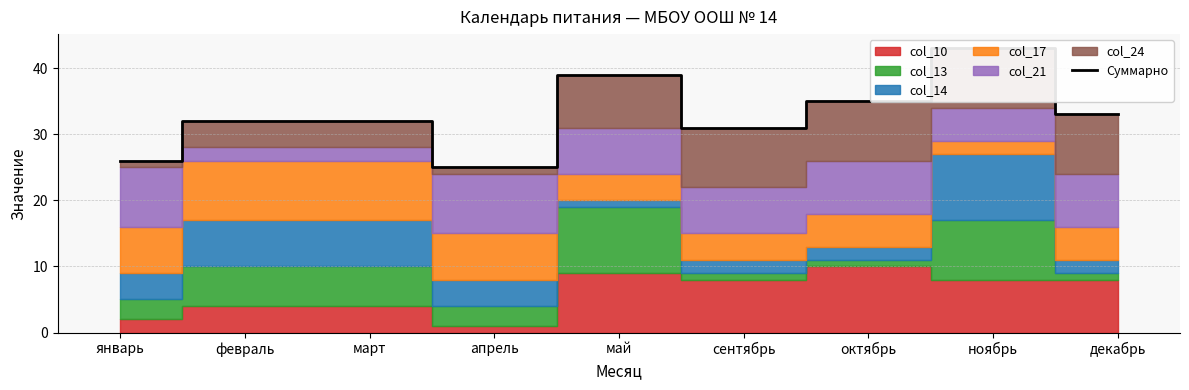

How many lines are shown in the chart?

1